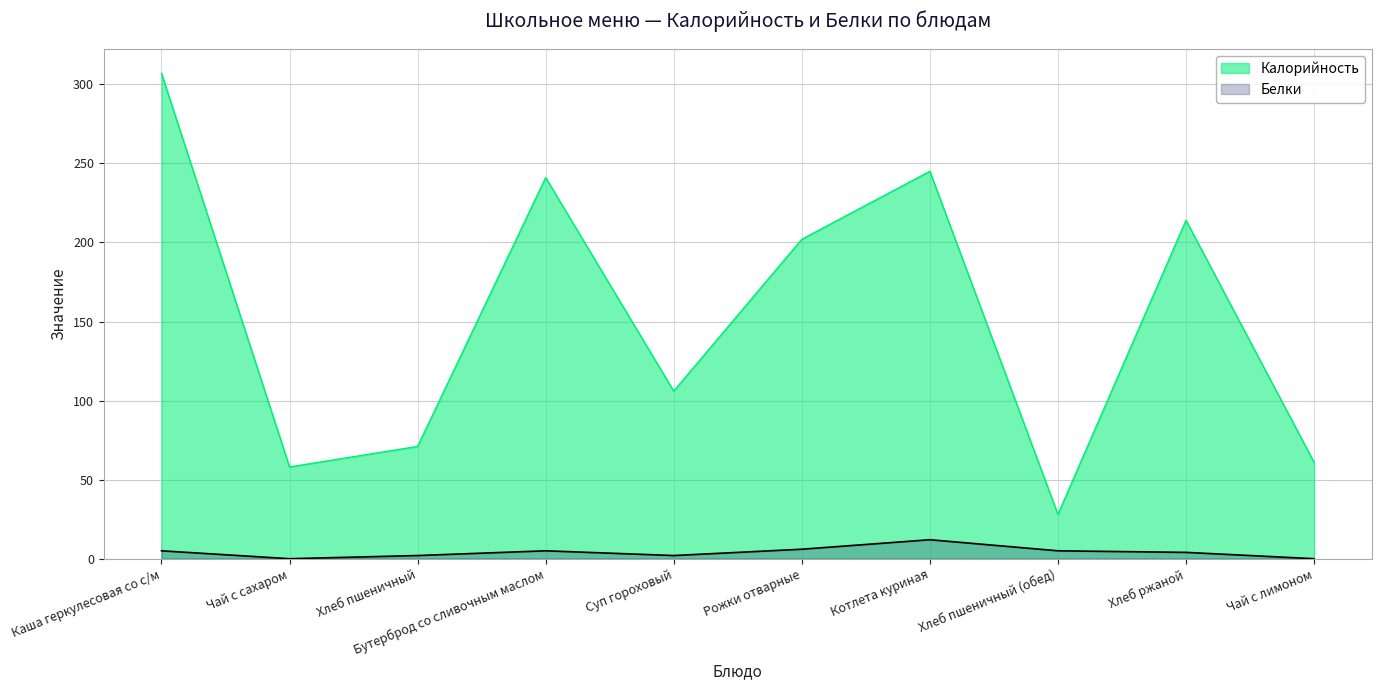

Which category has the highest value in the Белки series?

Котлета куриная